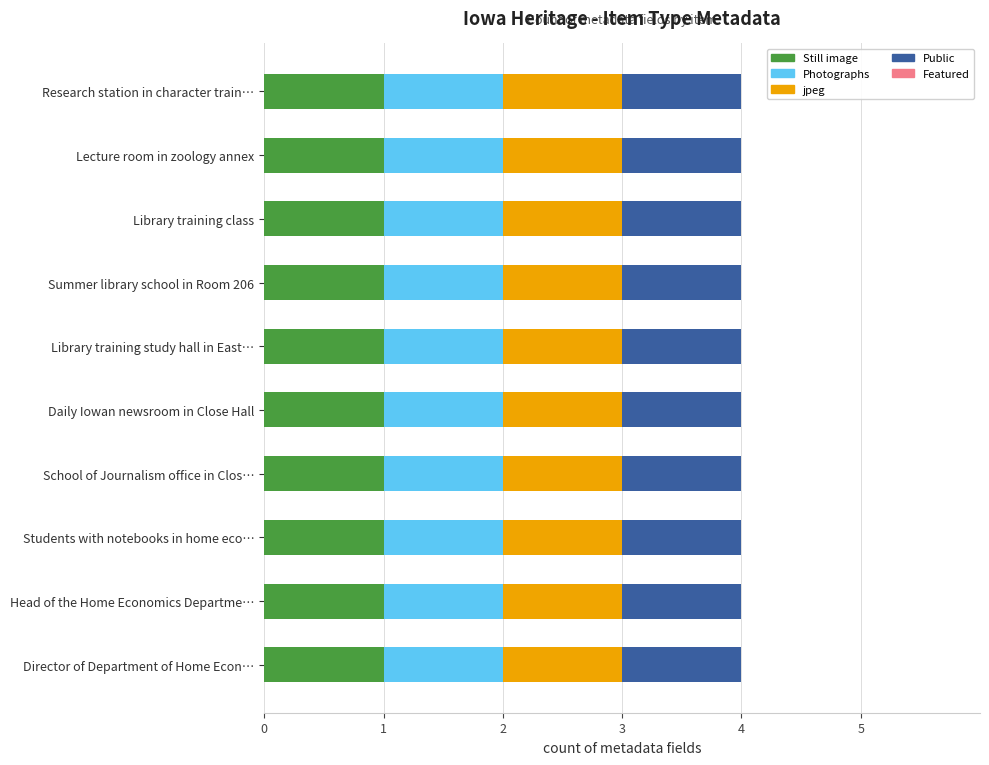

What is the maximum value for Photographs?

1